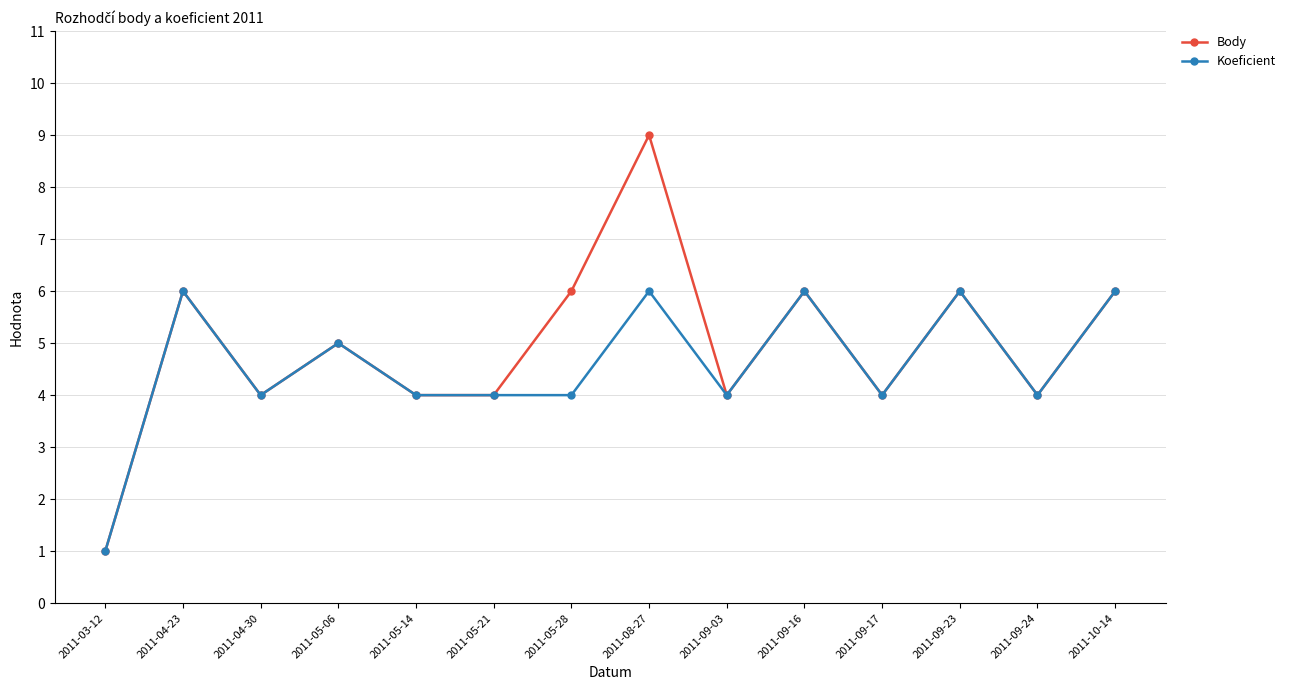

Reading left to right, what are all the values shown in this chart?

Body: 1	6	4	5	4	4	6	9	4	6	4	6	4	6
Koeficient: 1	6	4	5	4	4	4	6	4	6	4	6	4	6